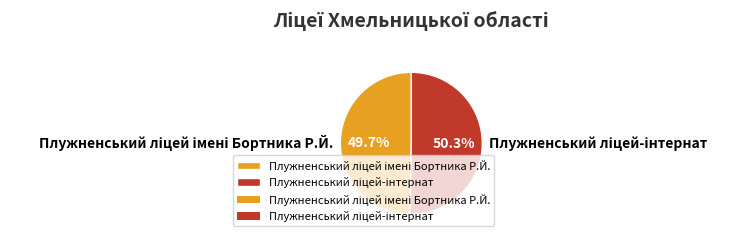

How many slices are in this pie chart?

2